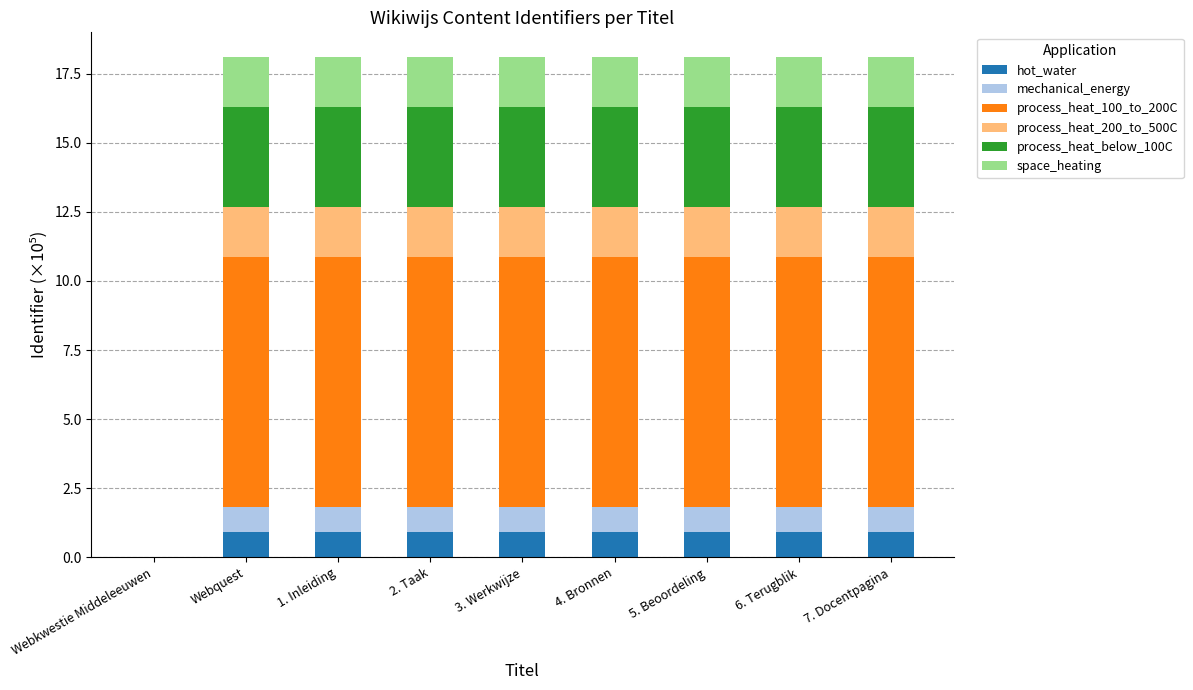

What is the sum of all hot_water values?

7.2